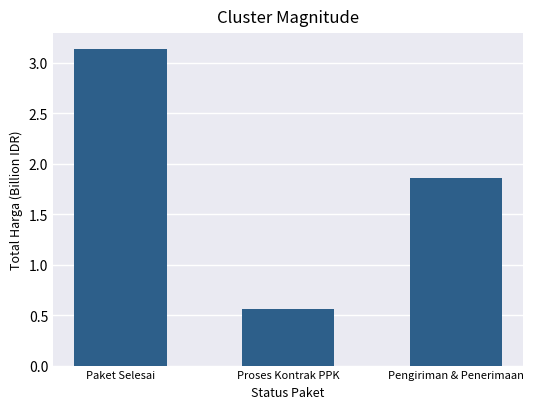

What is the sum of all values?

5.6